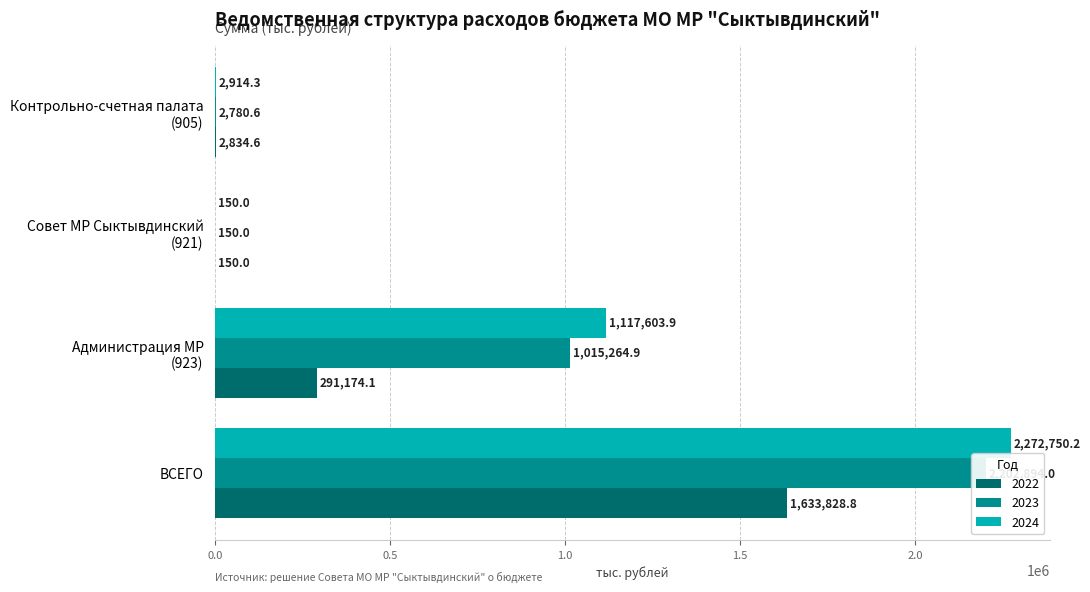

At which label does 2022 reach its peak?

ВСЕГО